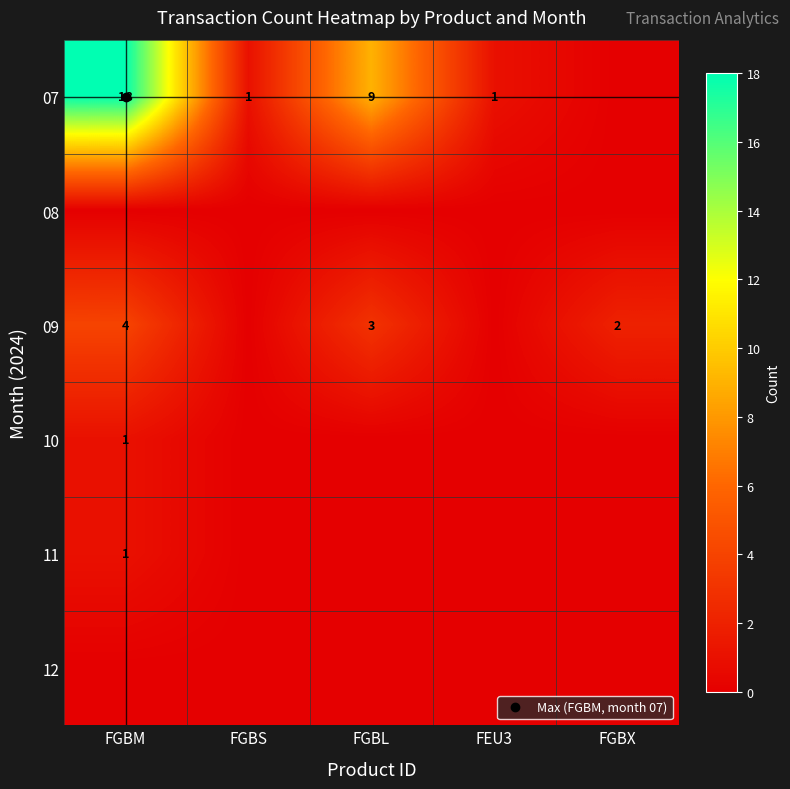

List the labels in order of 12 value, smallest first.

FGBM, FGBS, FGBL, FEU3, FGBX